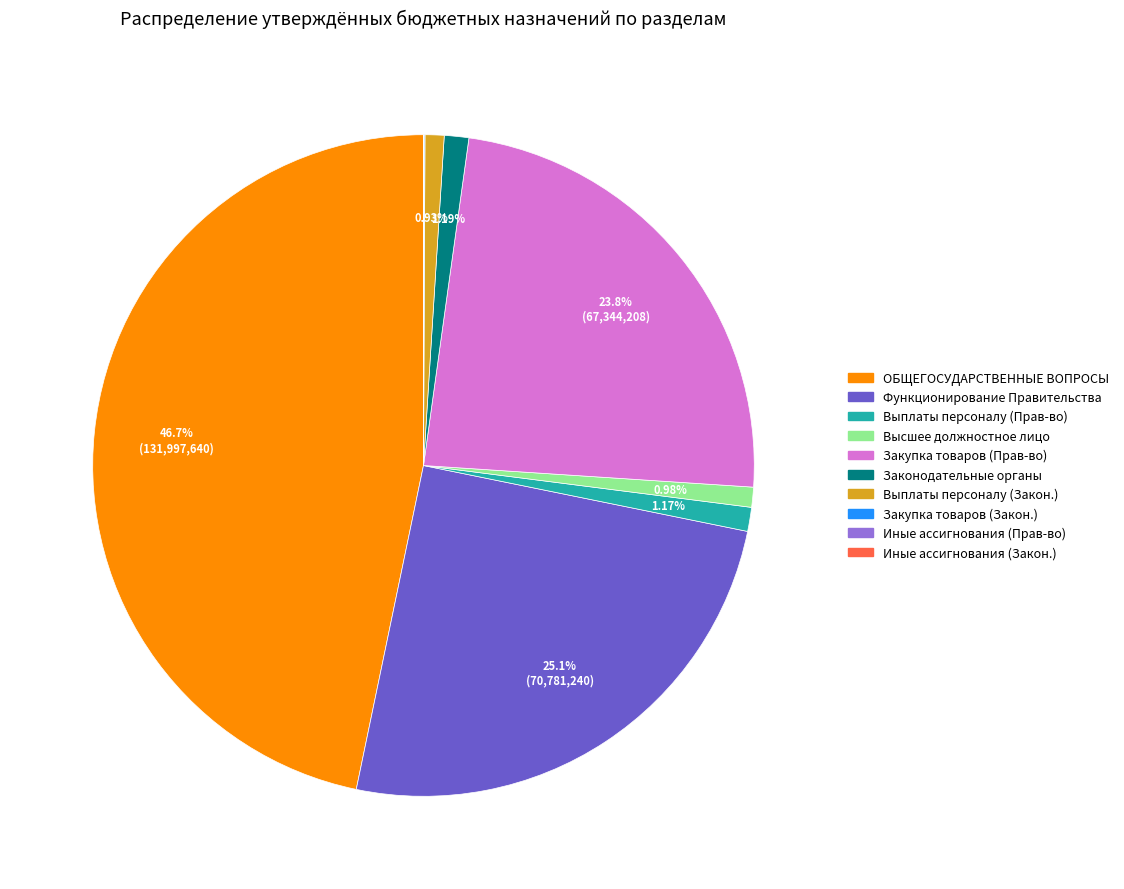

Is there a majority slice in this chart?

No